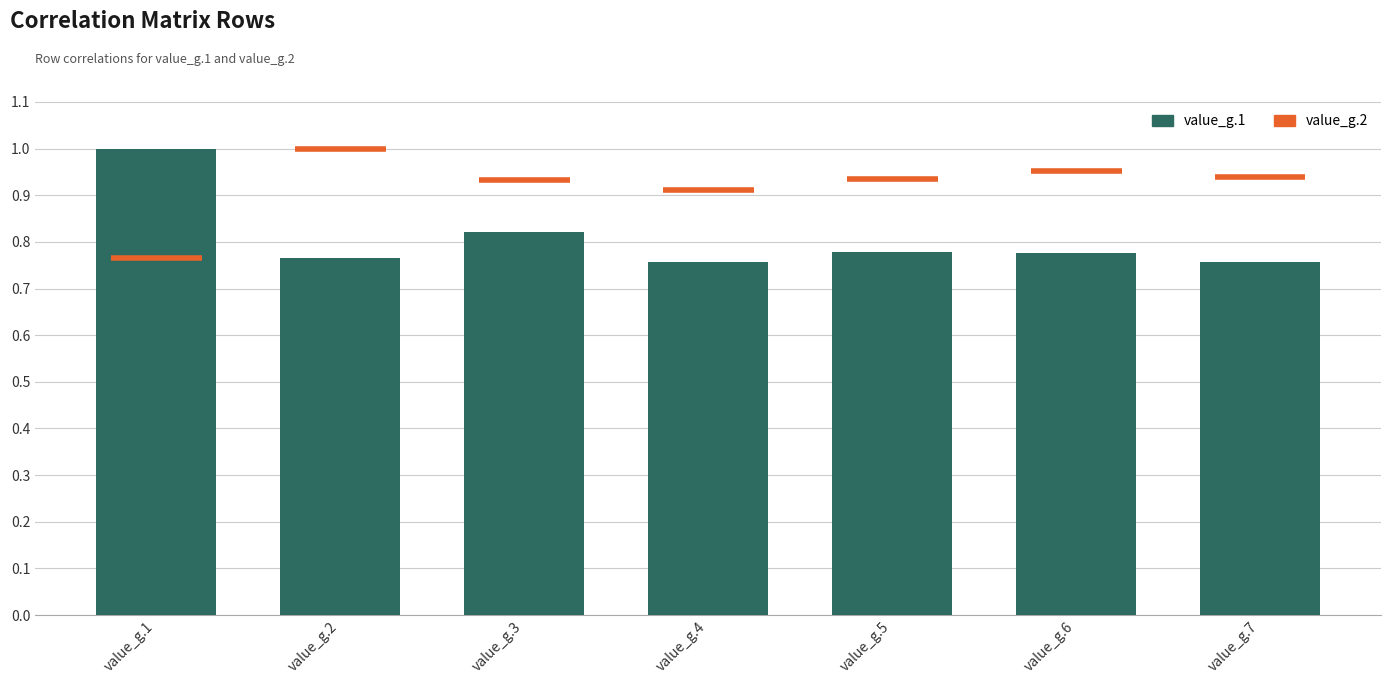

What is the maximum value shown in the chart?

1.0